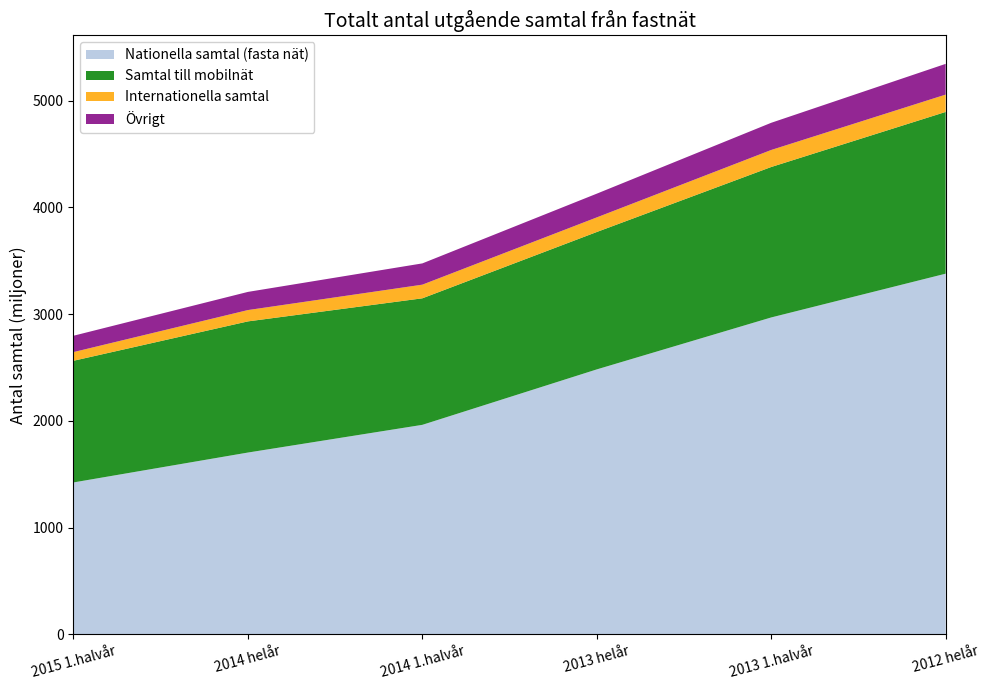

Reading left to right, what are all the values shown in this chart?

Nationella samtal (fasta nät): 2015 1.halvår=1423.8	2014 helår=1703.9	2014 1.halvår=1963.6	2013 helår=2483.0	2013 1.halvår=2969.7	2012 helår=3379.8
Samtal till mobilnät: 2015 1.halvår=1140.1	2014 helår=1228.9	2014 1.halvår=1185.5	2013 helår=1287.4	2013 1.halvår=1409.7	2012 helår=1515.6
Internationella samtal: 2015 1.halvår=81.4	2014 helår=106.1	2014 1.halvår=127.9	2013 helår=136.8	2013 1.halvår=159.5	2012 helår=162.4
Övrigt: 2015 1.halvår=153.1	2014 helår=170.2	2014 1.halvår=199.3	2013 helår=222.3	2013 1.halvår=254.7	2012 helår=288.0